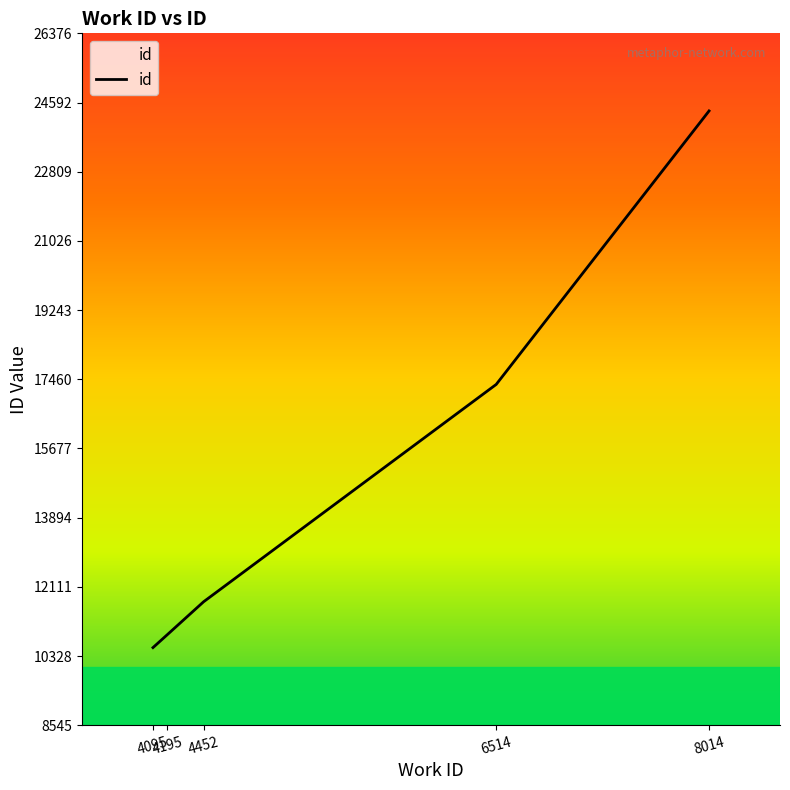

The chart shows a value of 18429 at 4195. True or false?

False